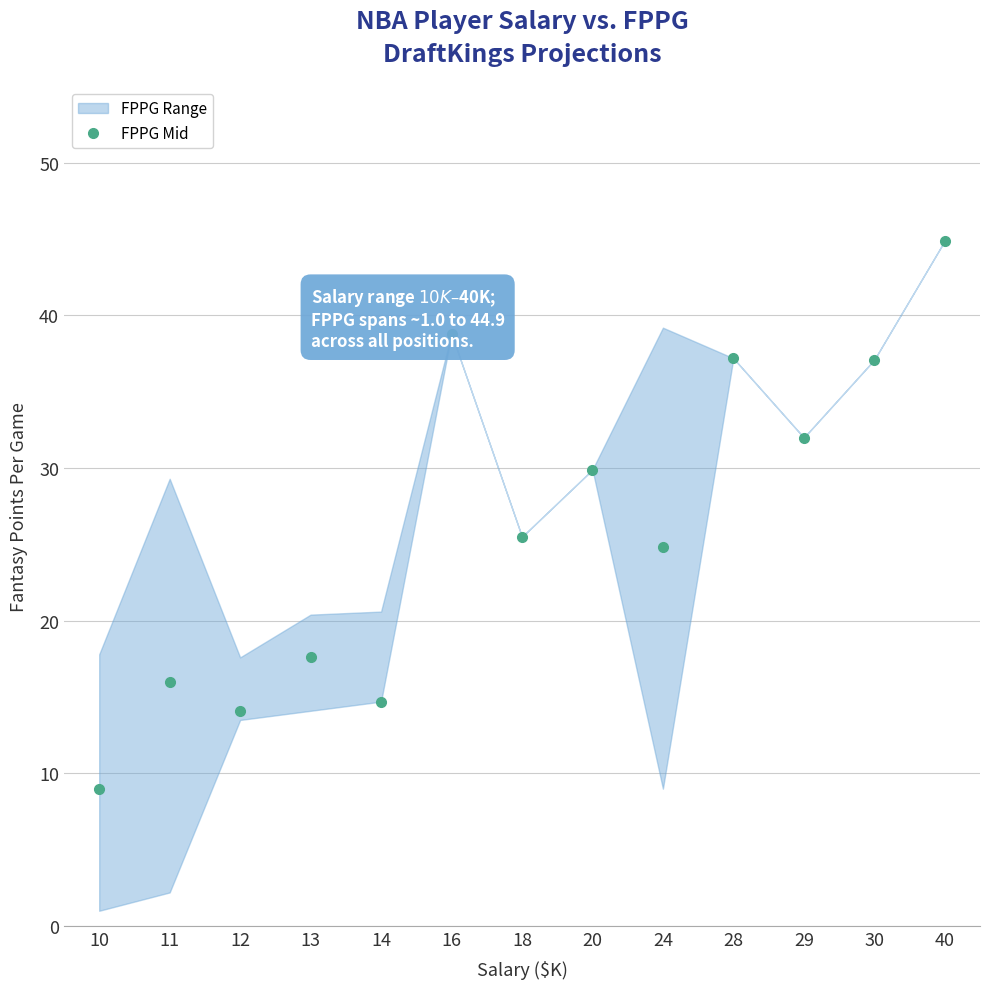

At which label does the data first exceed 25?

16